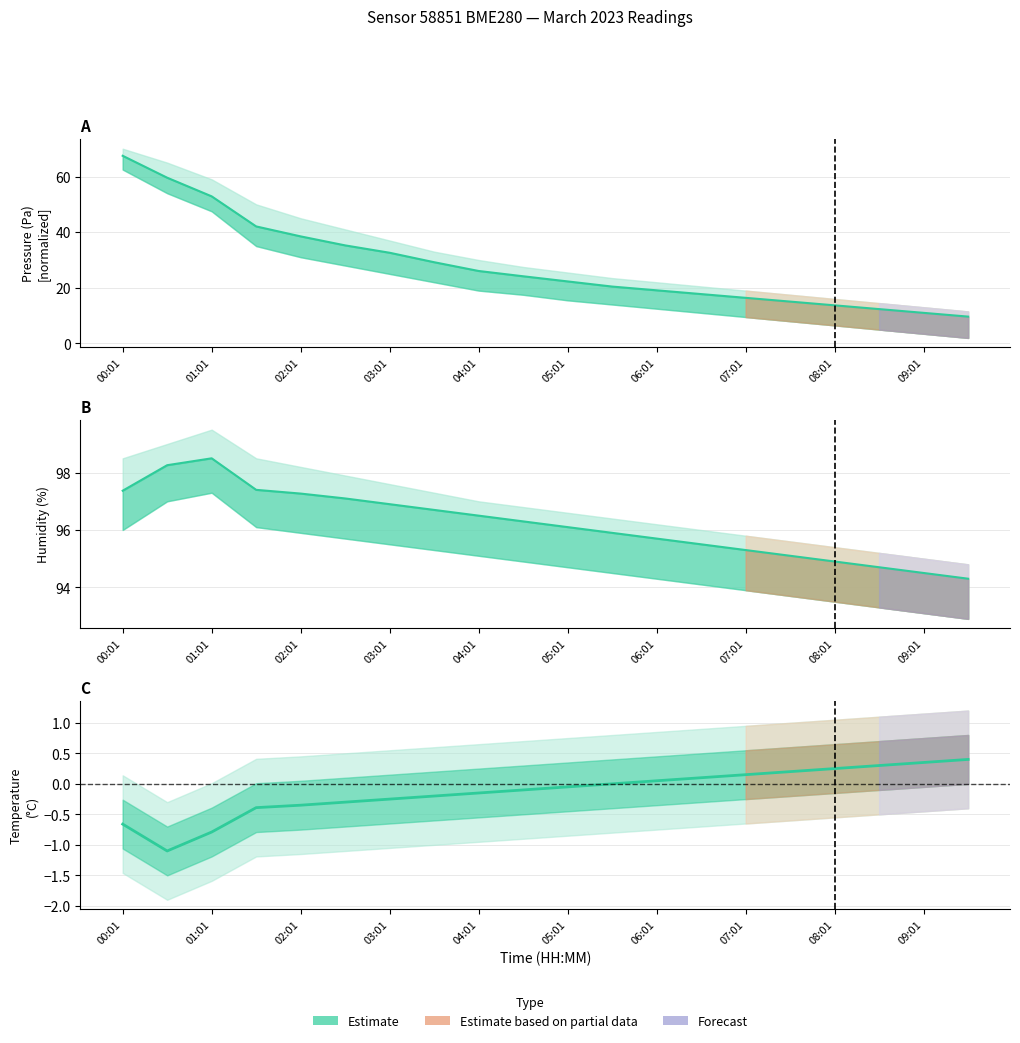

What is the total value across all series at 07:01?

111.9